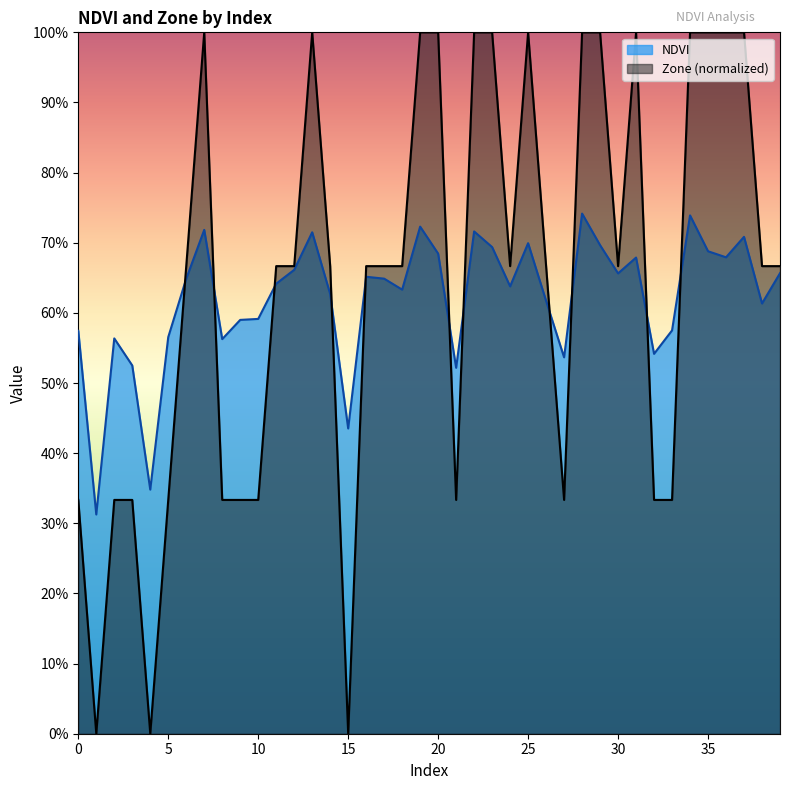

Rank the series by their average value, from lowest to highest.

NDVI, Zone (normalized)